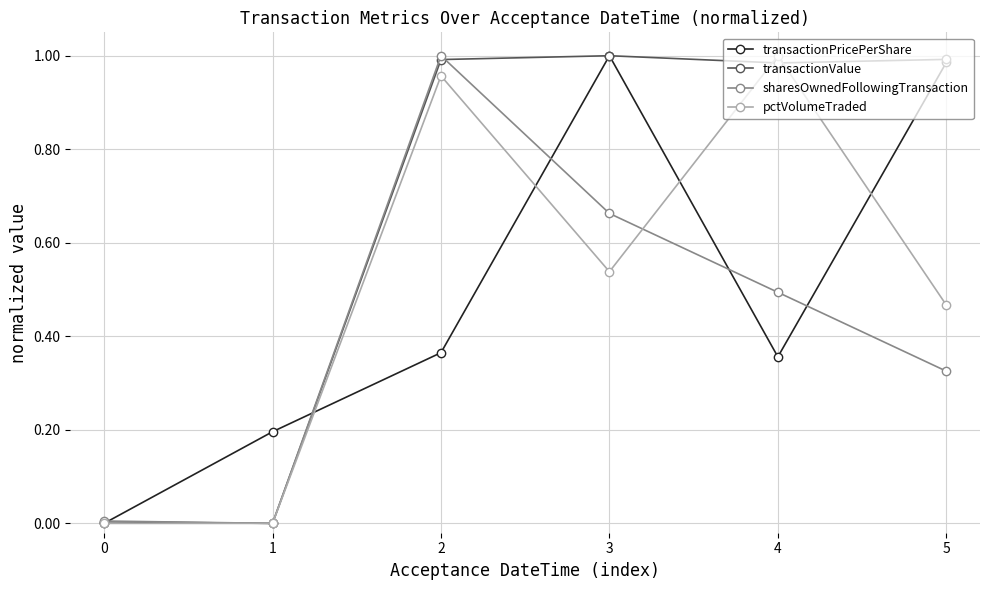

Where is the first local maximum for sharesOwnedFollowingTransaction?

2